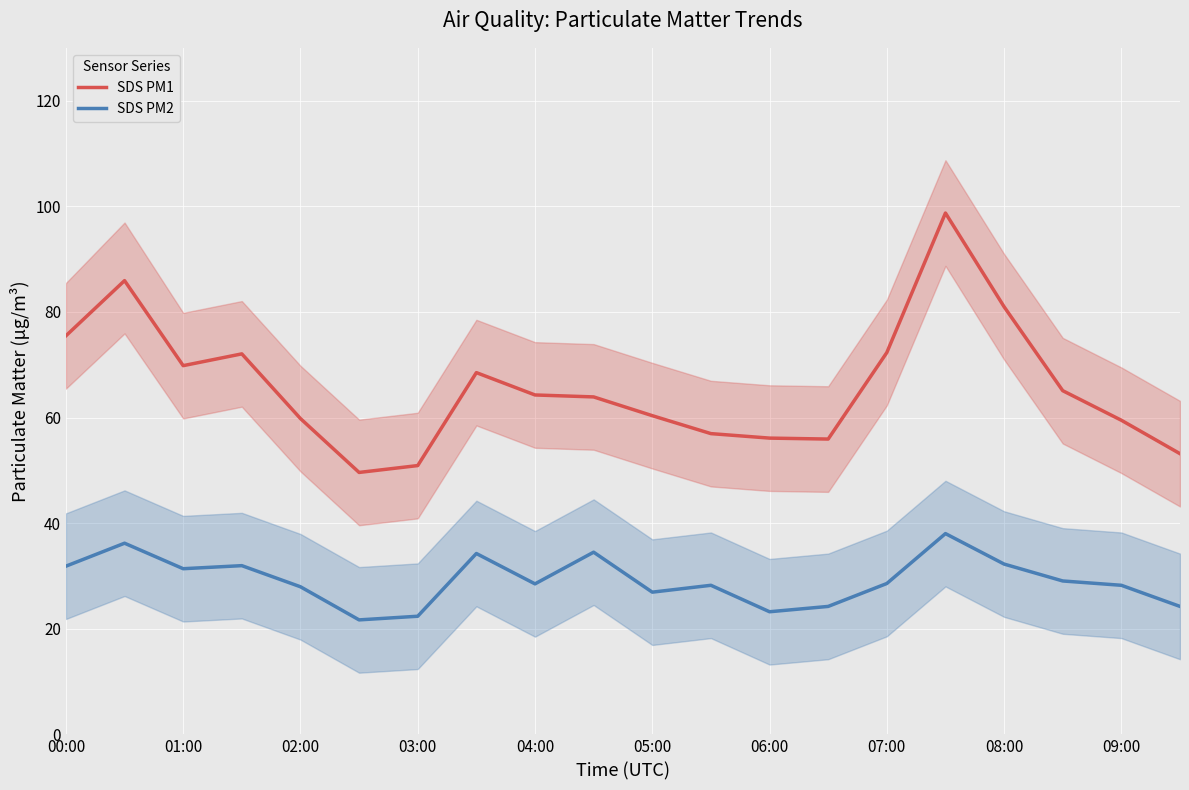

What is the highest value of the SDS PM1 series?

98.7